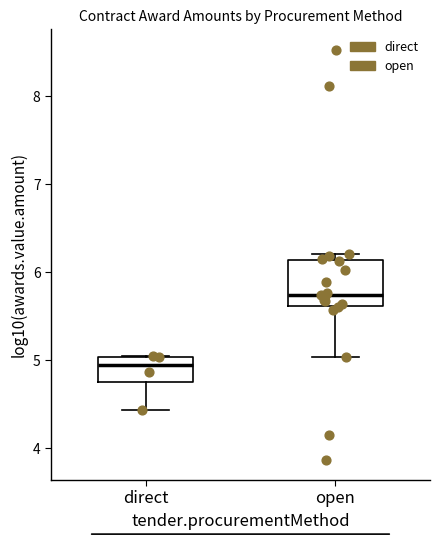

Which box's median line is the highest?

open